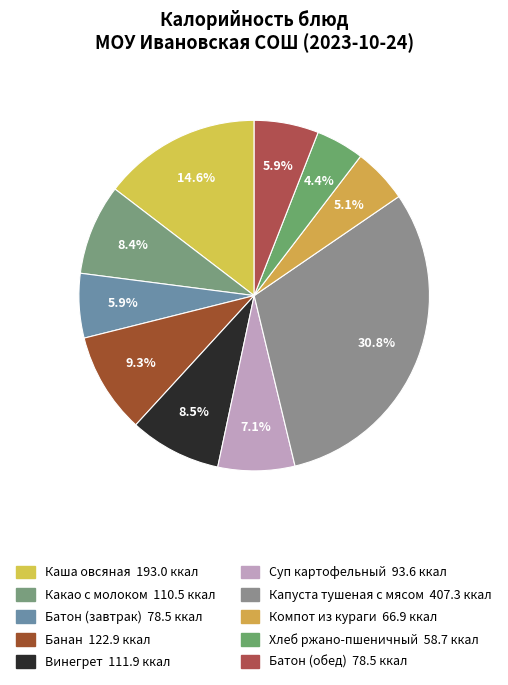

Does Батон (завтрак) account for over 50% of the chart?

No